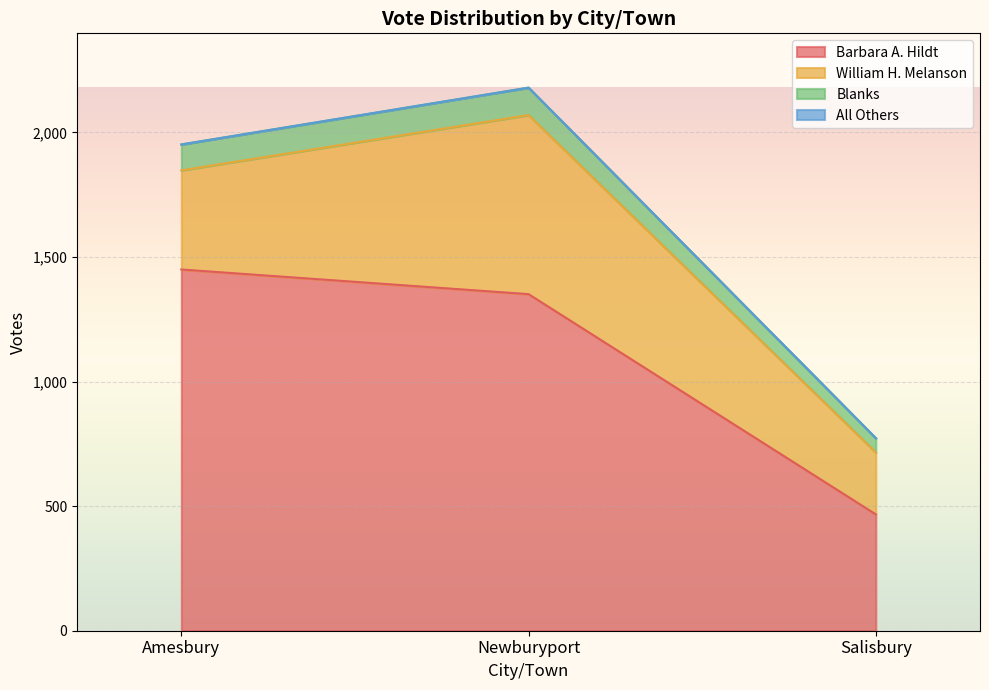

True or false: Barbara A. Hildt has a value of 719 at Salisbury.

False